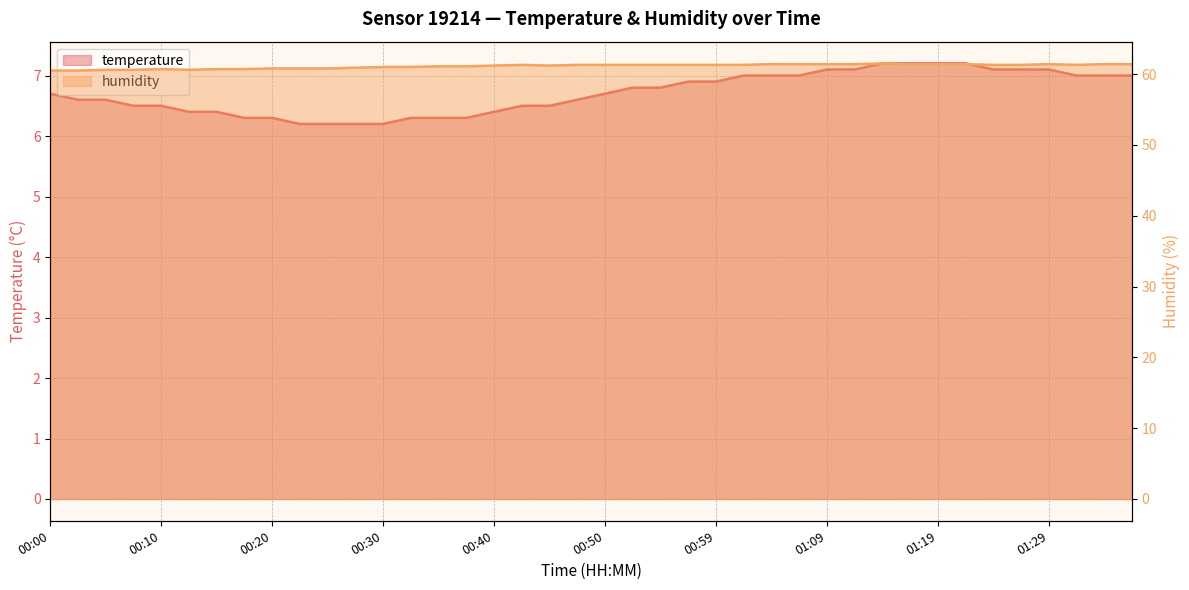

True or false: temperature has more than 2 interior local peaks.

False